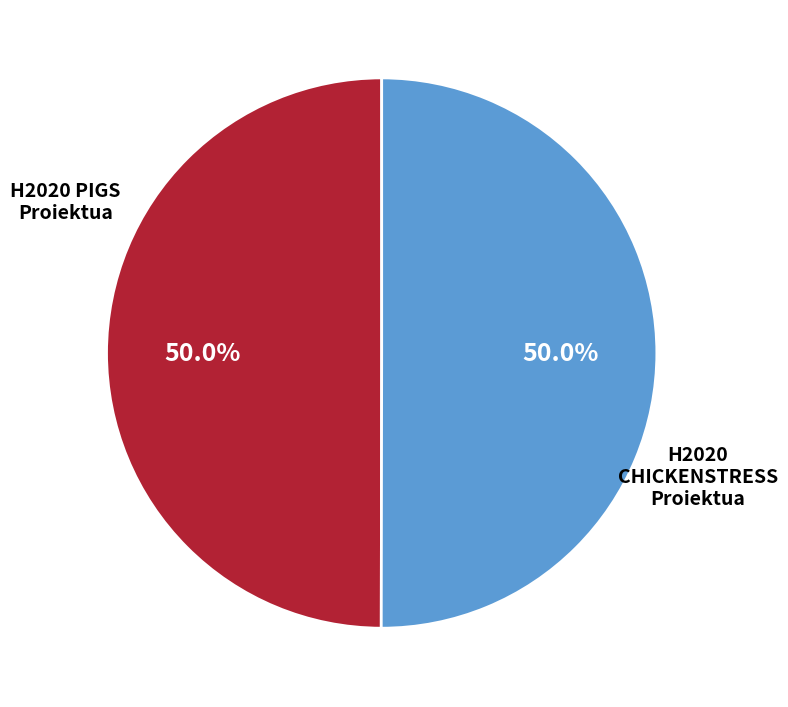

Is it true that H2020 CHICKENSTRESS Proiektua is 38% of the pie?

False